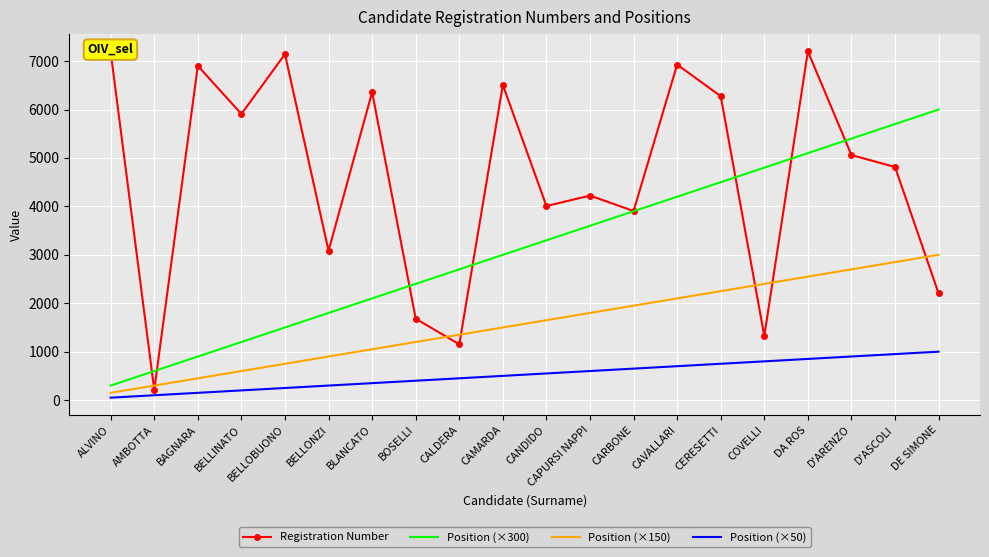

What value does the Position (×300) series have at COVELLI, to the nearest 50?

4800